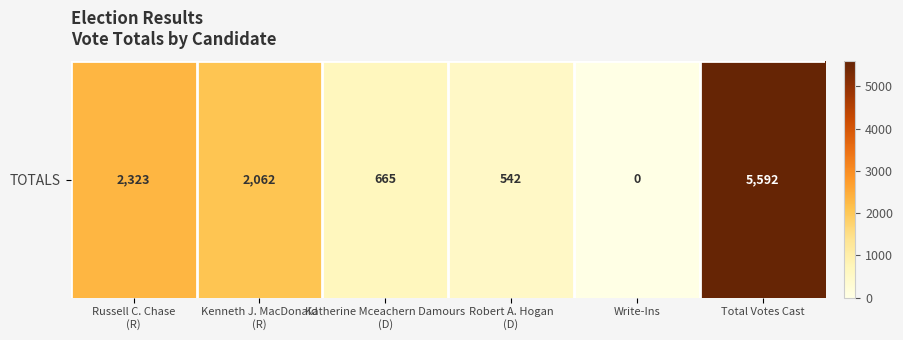

How many data points does each series have?

6